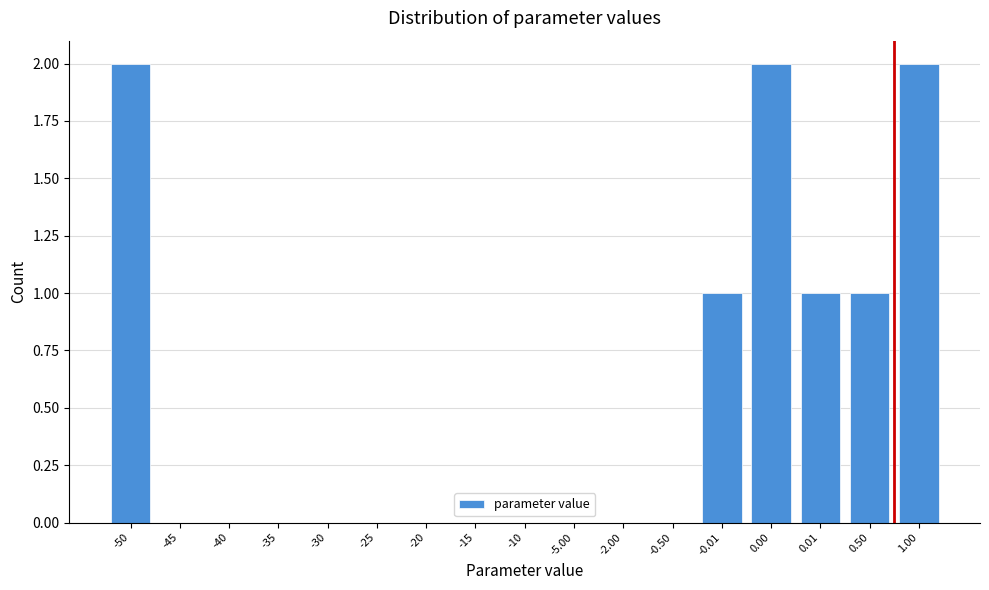

Reading right to left, list all the values displayed in this chart.

1.00=2	0.50=1	0.01=1	0.00=2	-0.01=1	-0.50=0	-2.00=0	-5.00=0	-10=0	-15=0	-20=0	-25=0	-30=0	-35=0	-40=0	-45=0	-50=2